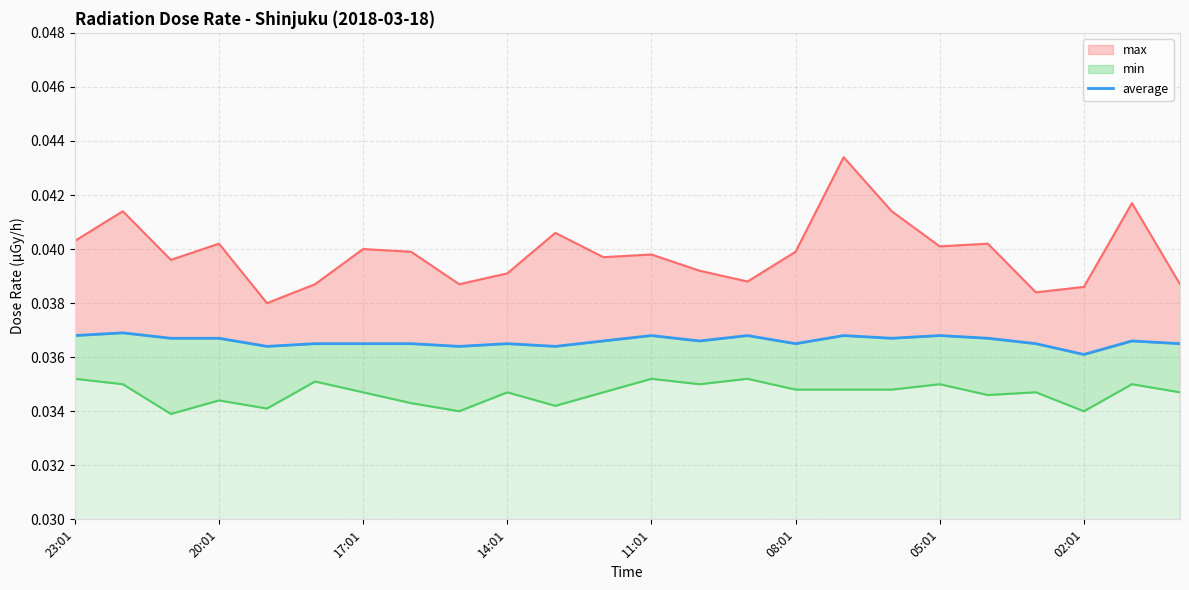

Which has a higher value, 16 or 13?

16